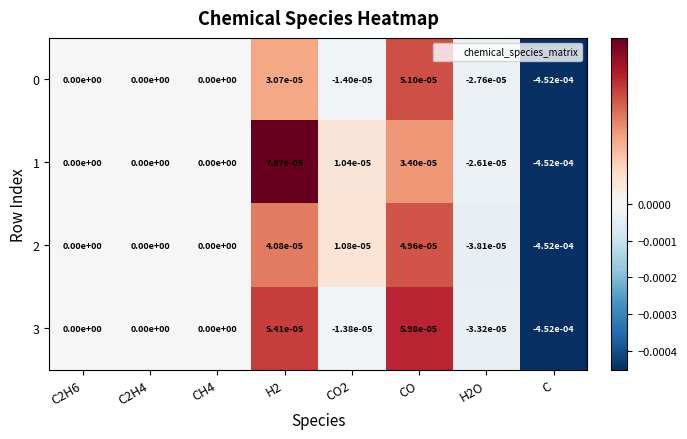

True or false: 1 has a value of 0.0 at H2.

True